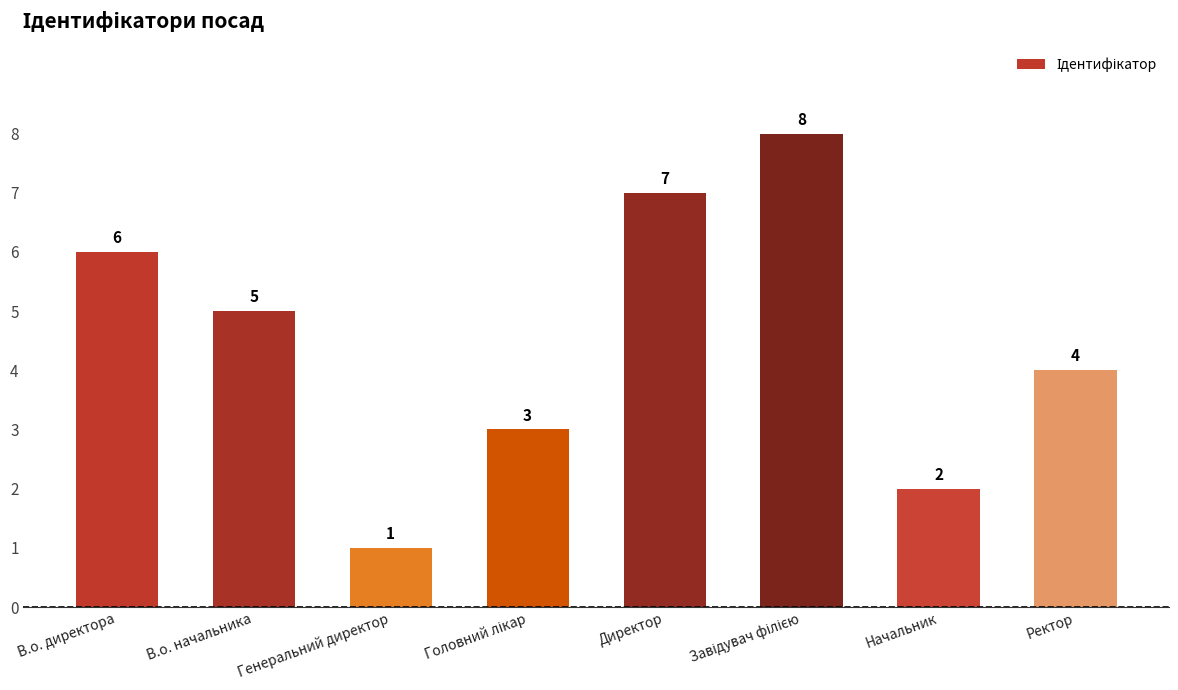

What is the change in value from В.о. директора to Начальник?

-4